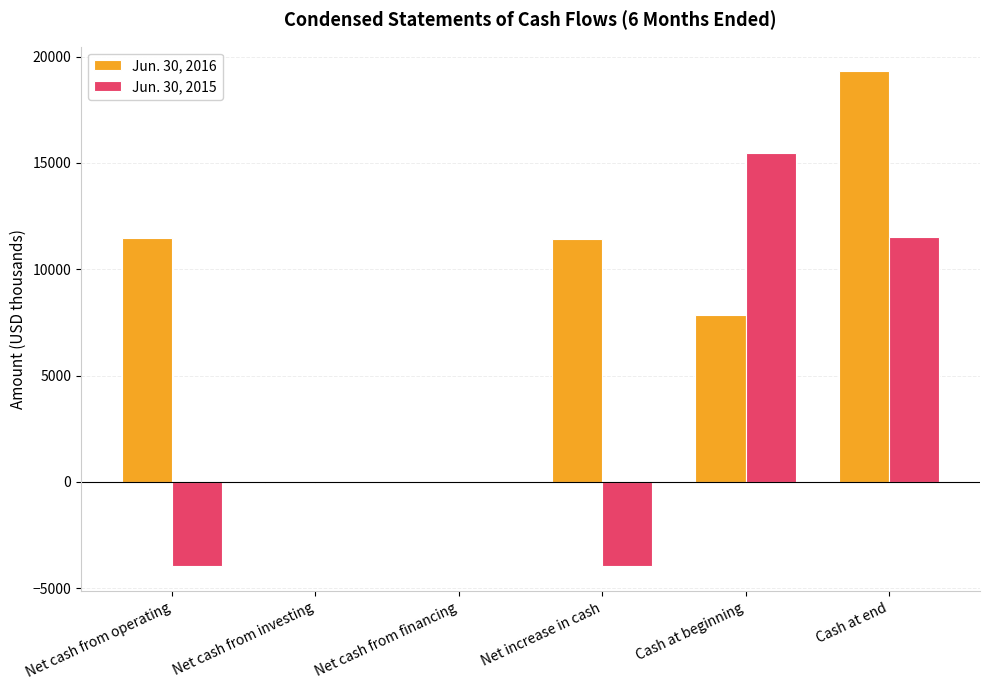

At which category is the sum across all series the highest?

Cash at end